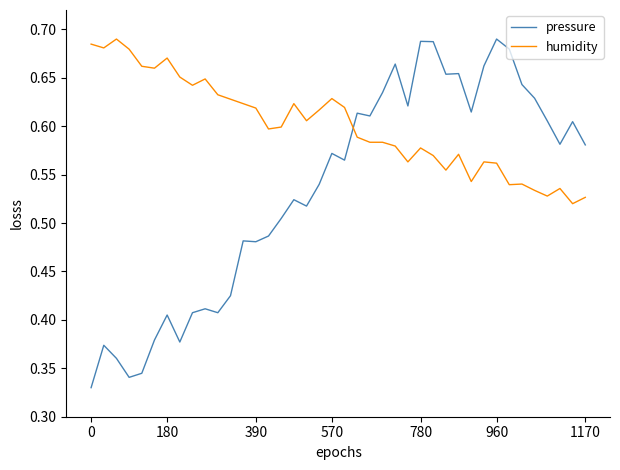

True or false: humidity has more than 1 interior local peaks.

True